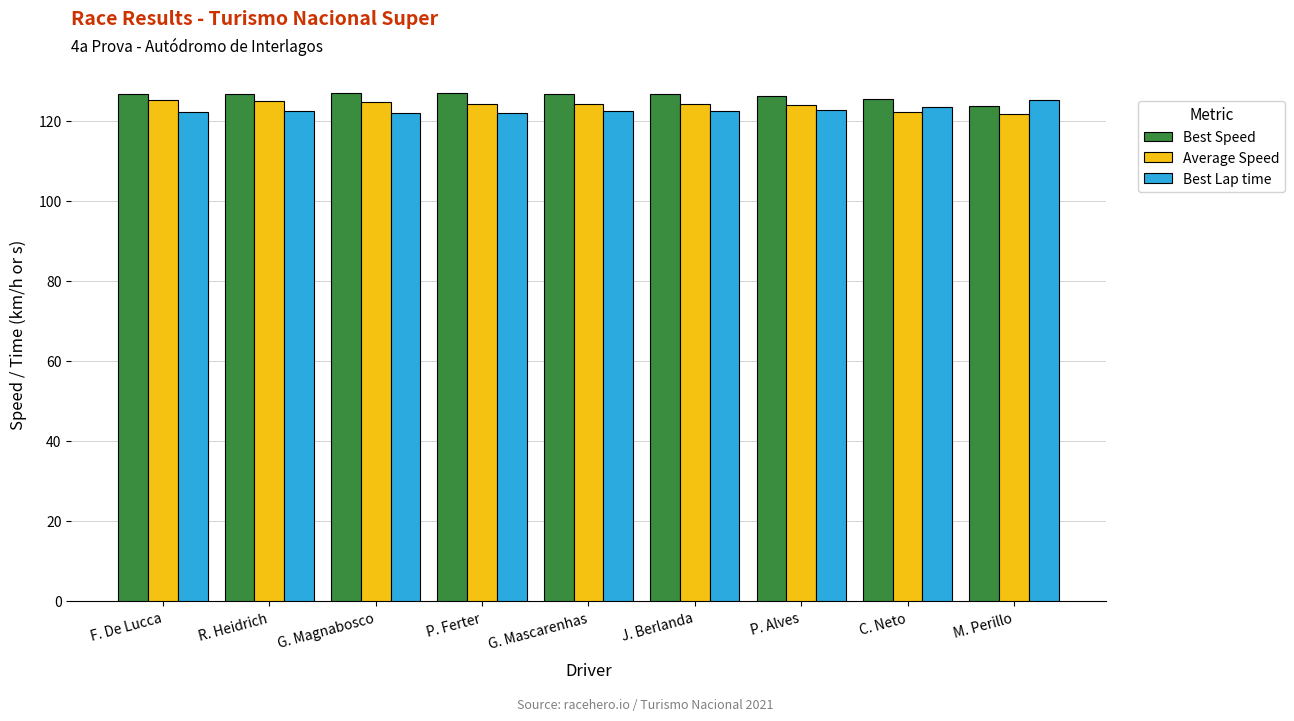

The Average Speed series shows 205.0 at F. De Lucca. True or false?

False